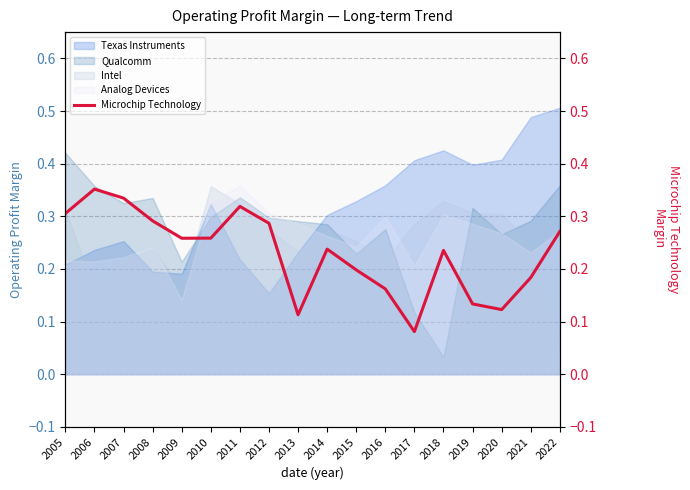

How many lines are shown in the chart?

1